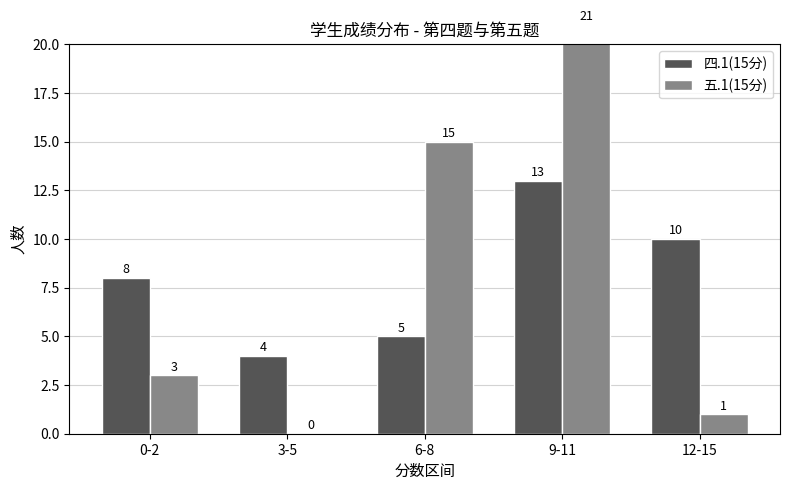

At how many categories does at least one series exceed 3?

5